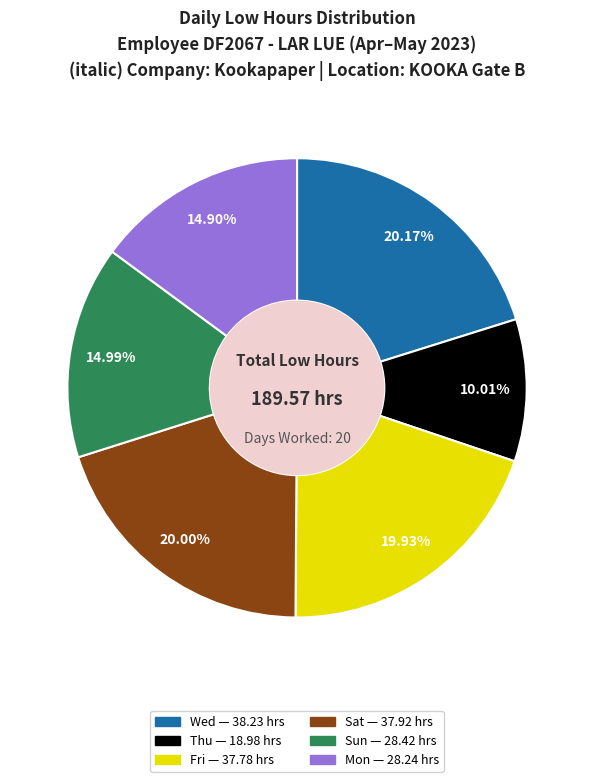

Is there any slice that represents more than half of the pie?

No